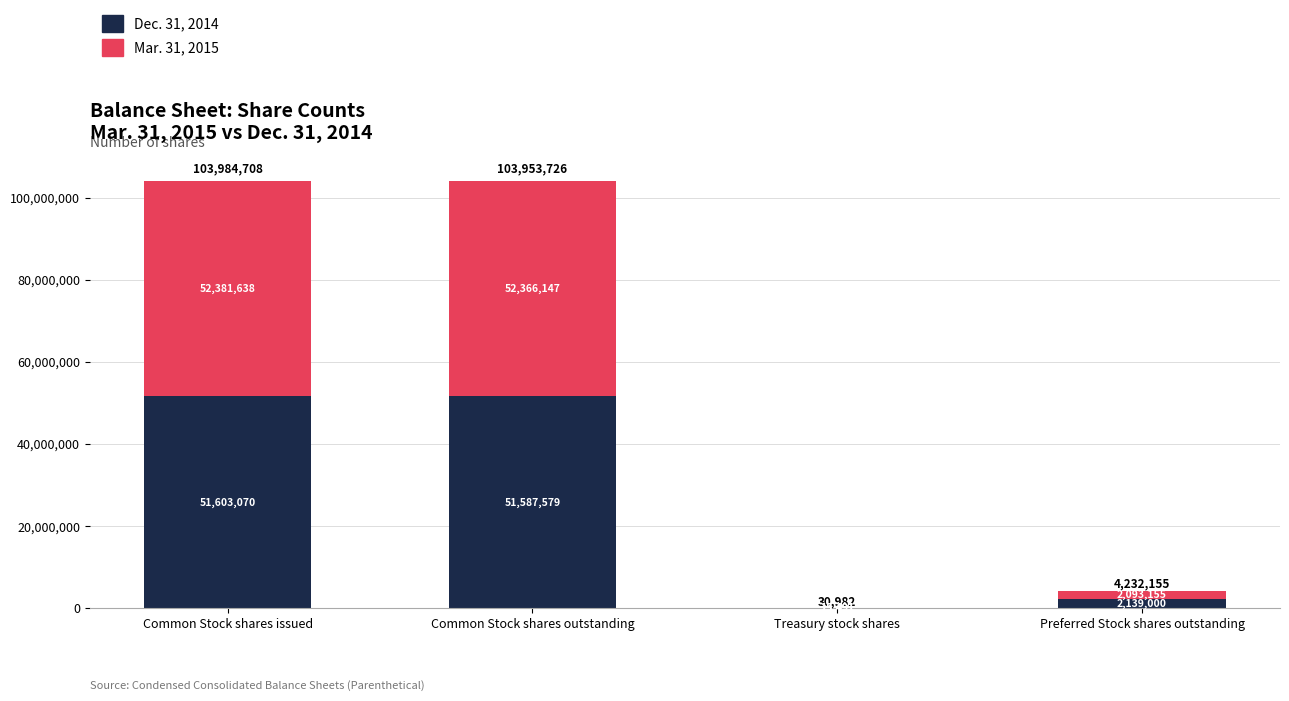

What is the sum of the Dec. 31, 2014 values at Common Stock shares outstanding and Common Stock shares issued?

103190649